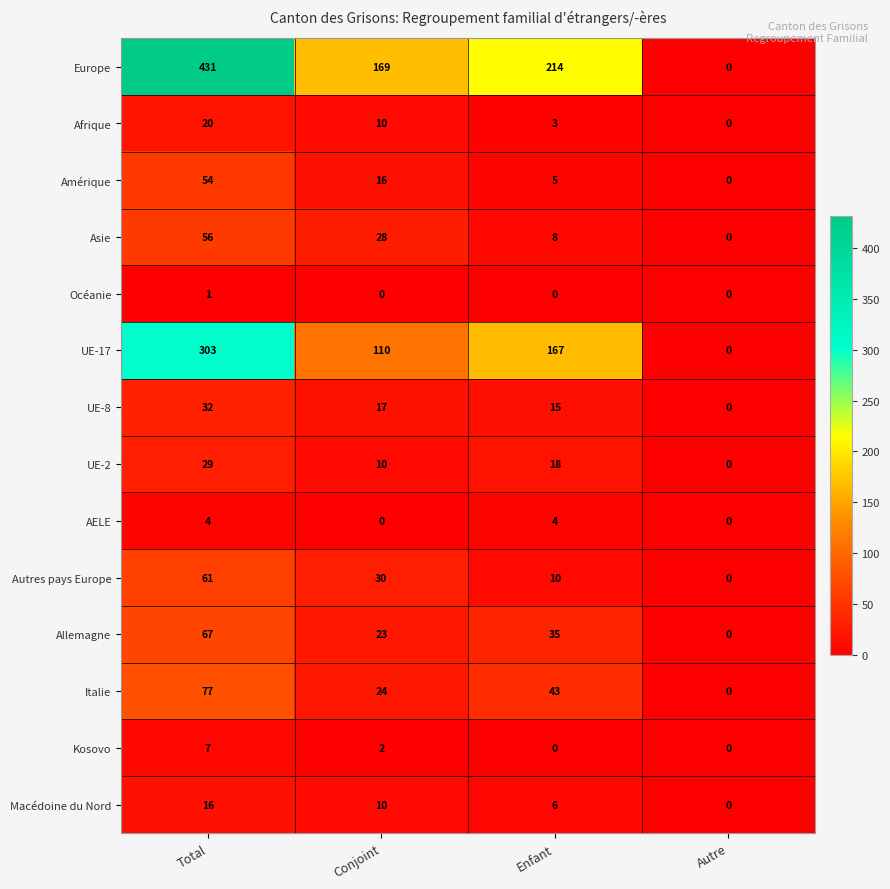

How many values in Autres pays Europe are above zero?

3